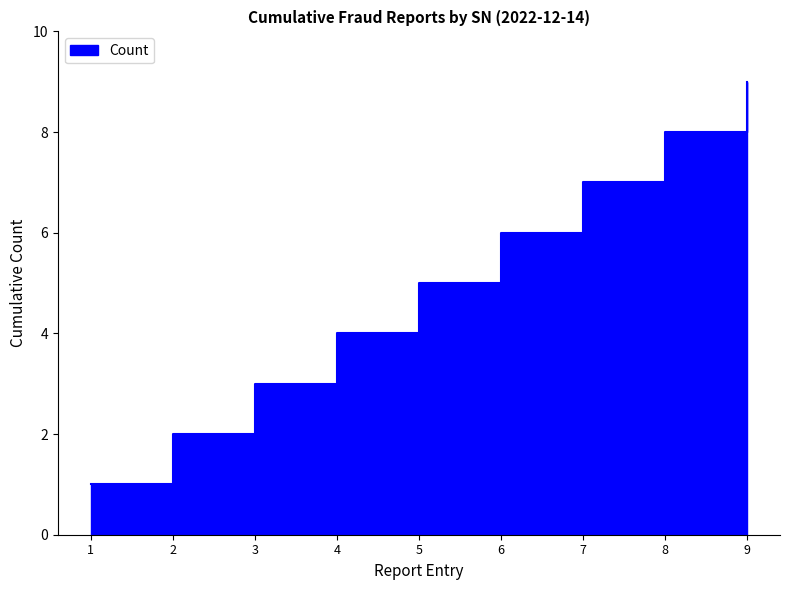

Which has a higher value, 8 or 5?

8